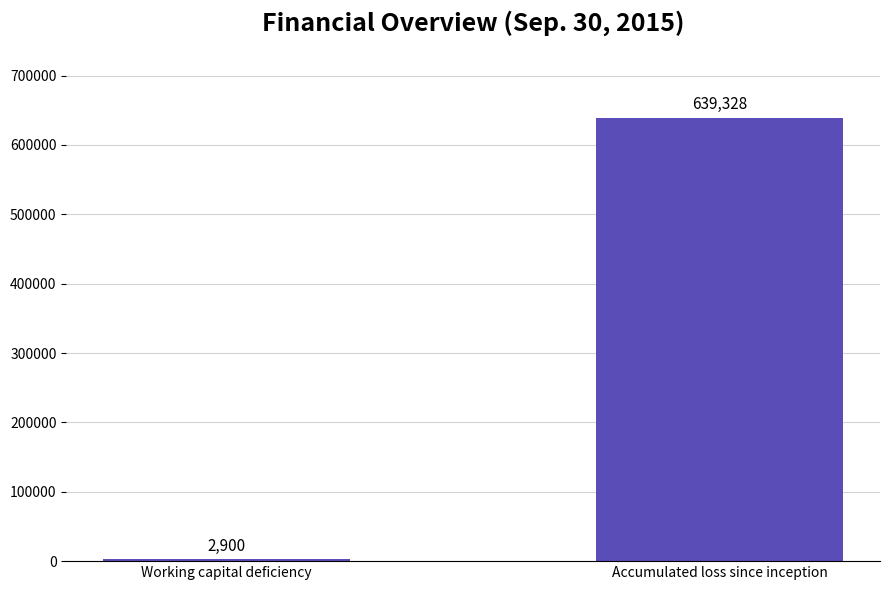

What position from the left is Accumulated loss since inception?

2